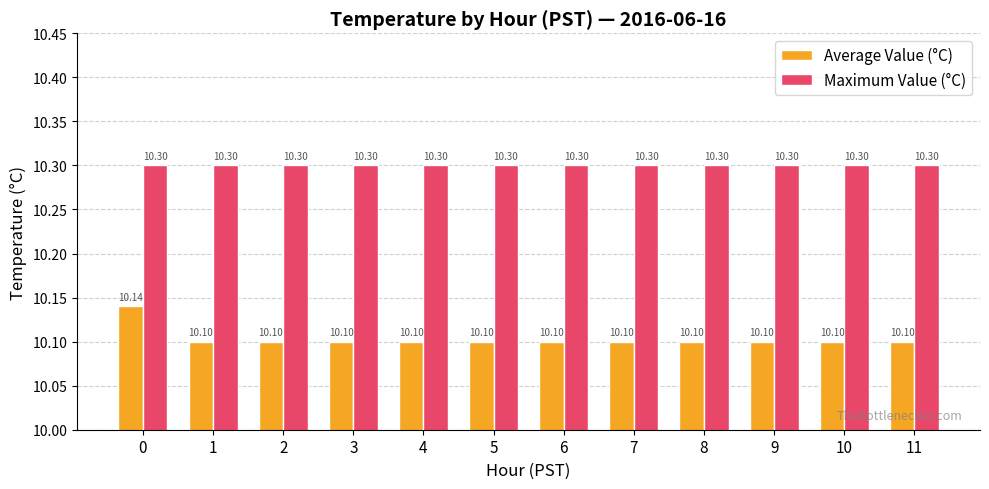

Count the Average Value (°C) values in the range 10 to 11.

12